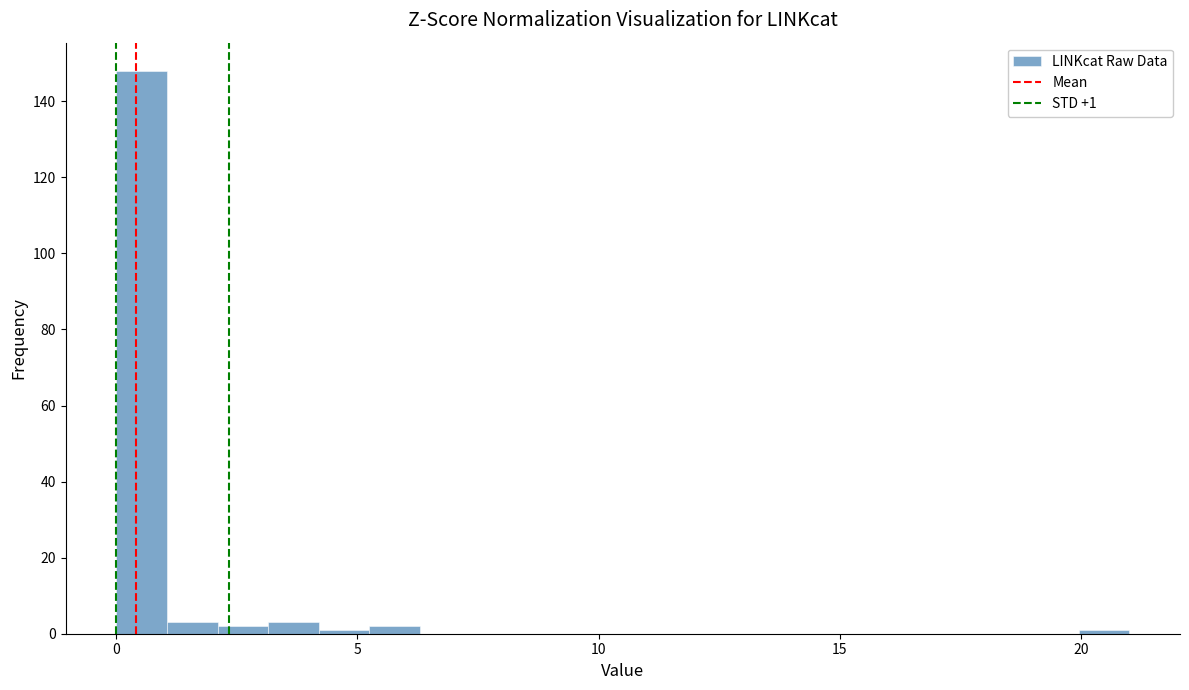

Read against the x-axis, roughly where is the centre of the tallest bar?

0.5